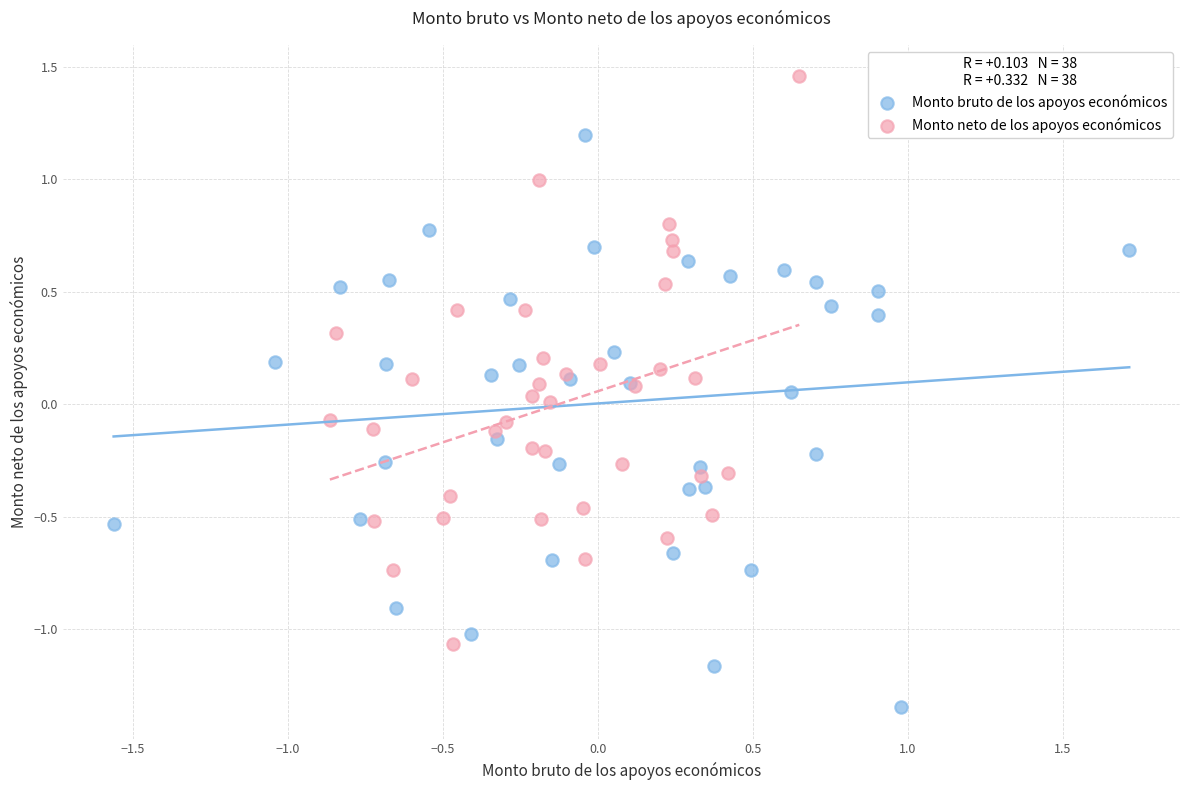

Which series reaches the minimum Y coordinate?

Monto bruto de los apoyos económicos